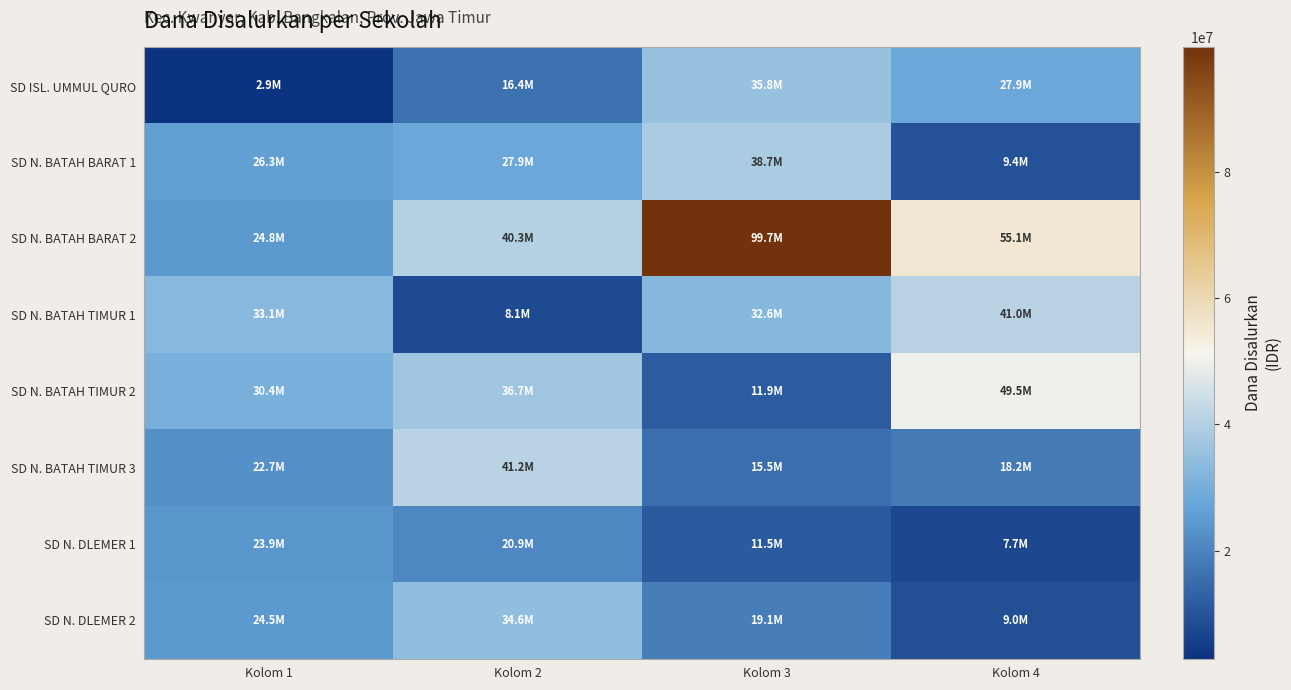

Which has a higher value, Kolom 1 or Kolom 3?

Kolom 3